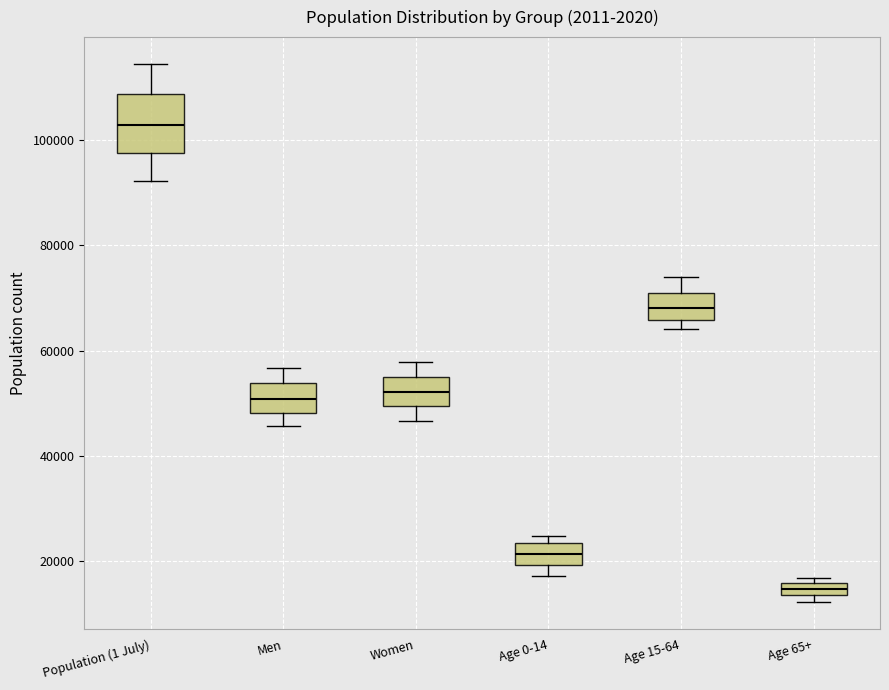

Comparing the boxes themselves (not the whiskers), which one is the tallest?

Population (1 July)